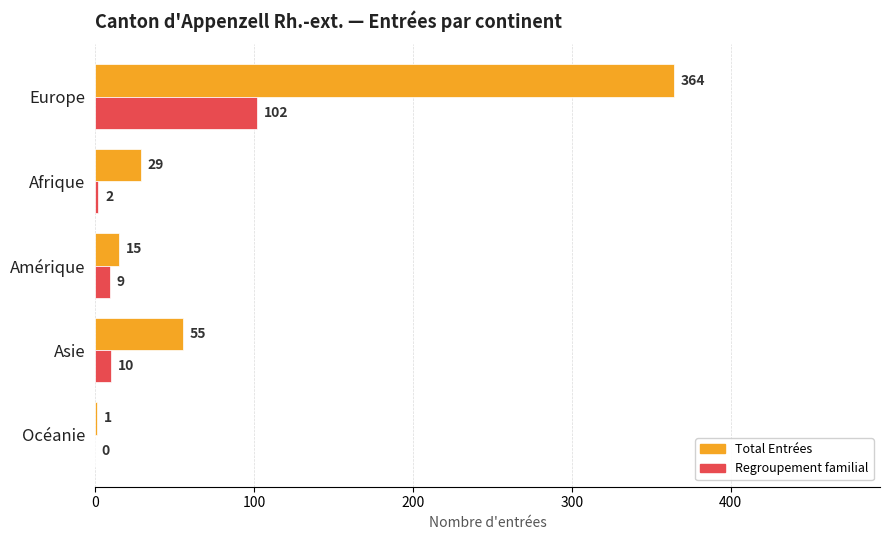

Count the number of data series in this chart.

2